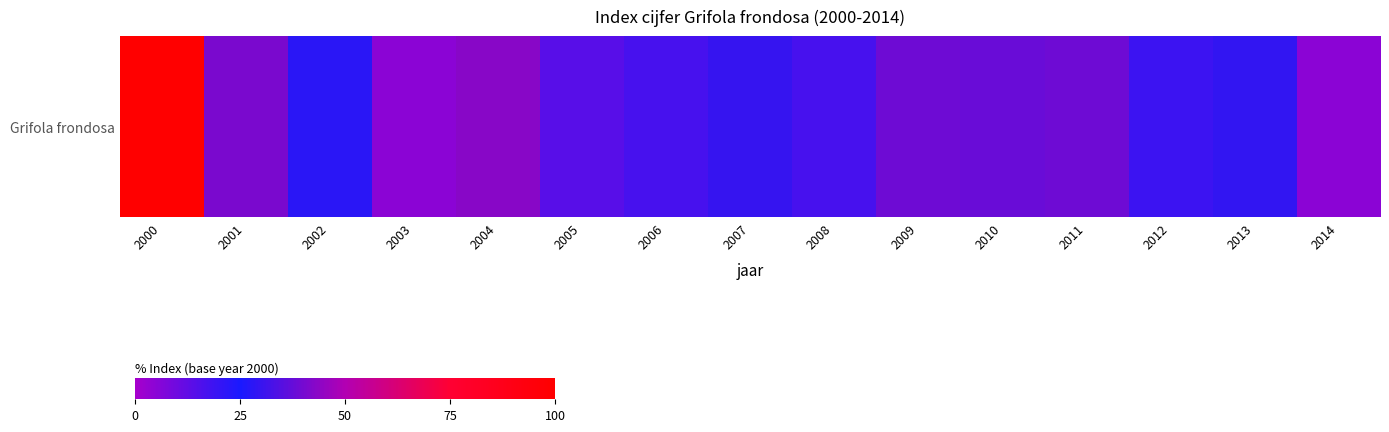

Rank the categories by value from lowest to highest.

2003, 2014, 2005, 2006, 2008, 2012, 2002, 2013, 2007, 2010, 2009, 2011, 2001, 2004, 2000